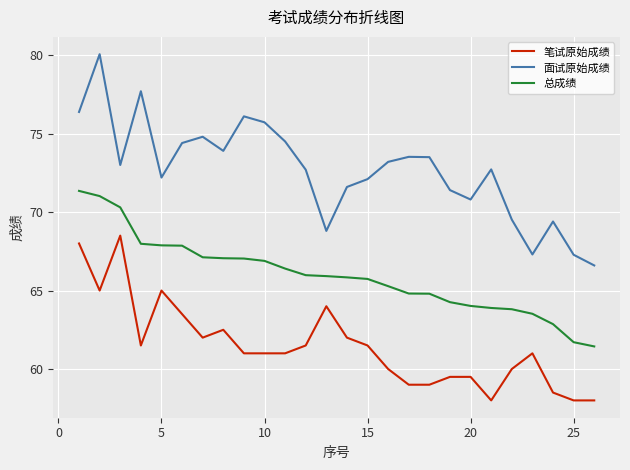

True or false: 面试原始成绩 and 笔试原始成绩 intersect in this chart.

False